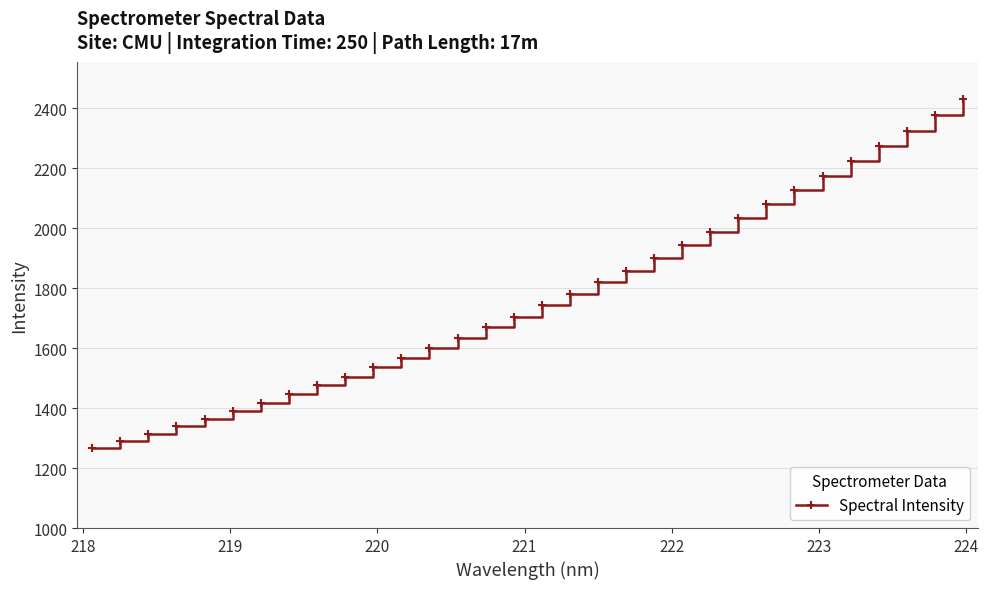

What is the smallest value displayed?

1268.1